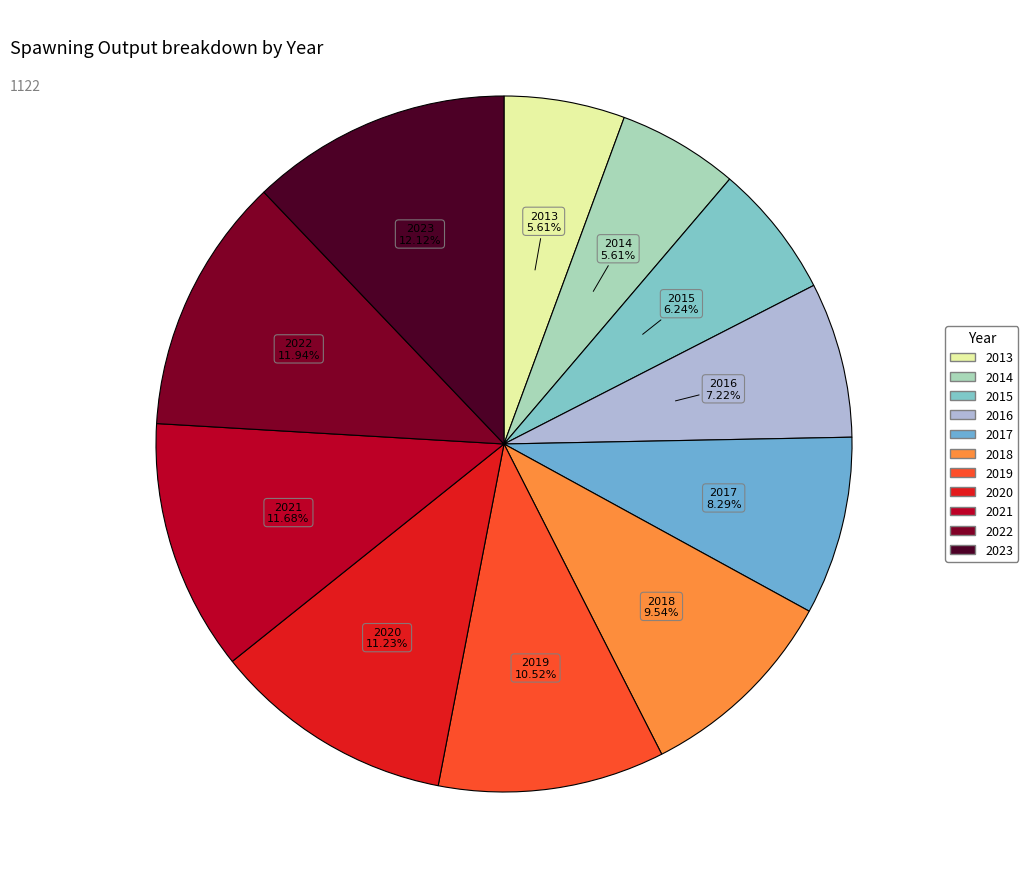

Count the number of slices in the pie.

11